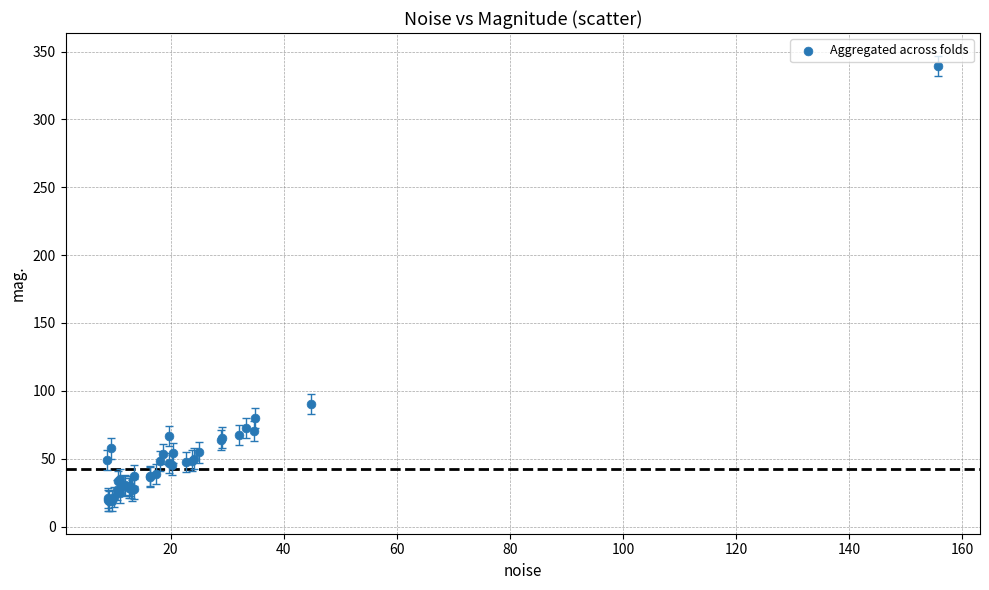

What Y value in the scatter plot is closest to 179?

90.3